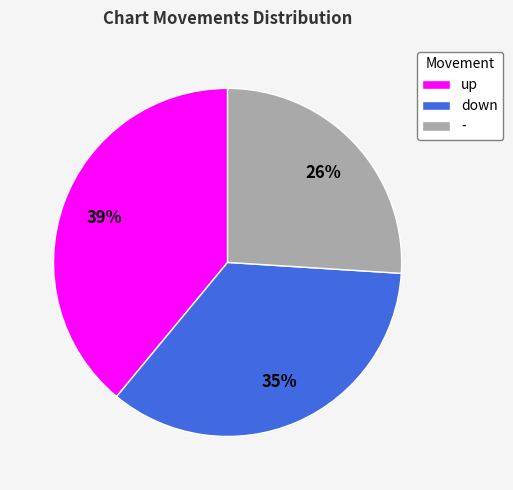

Is the sum of down and up greater than half?

Yes